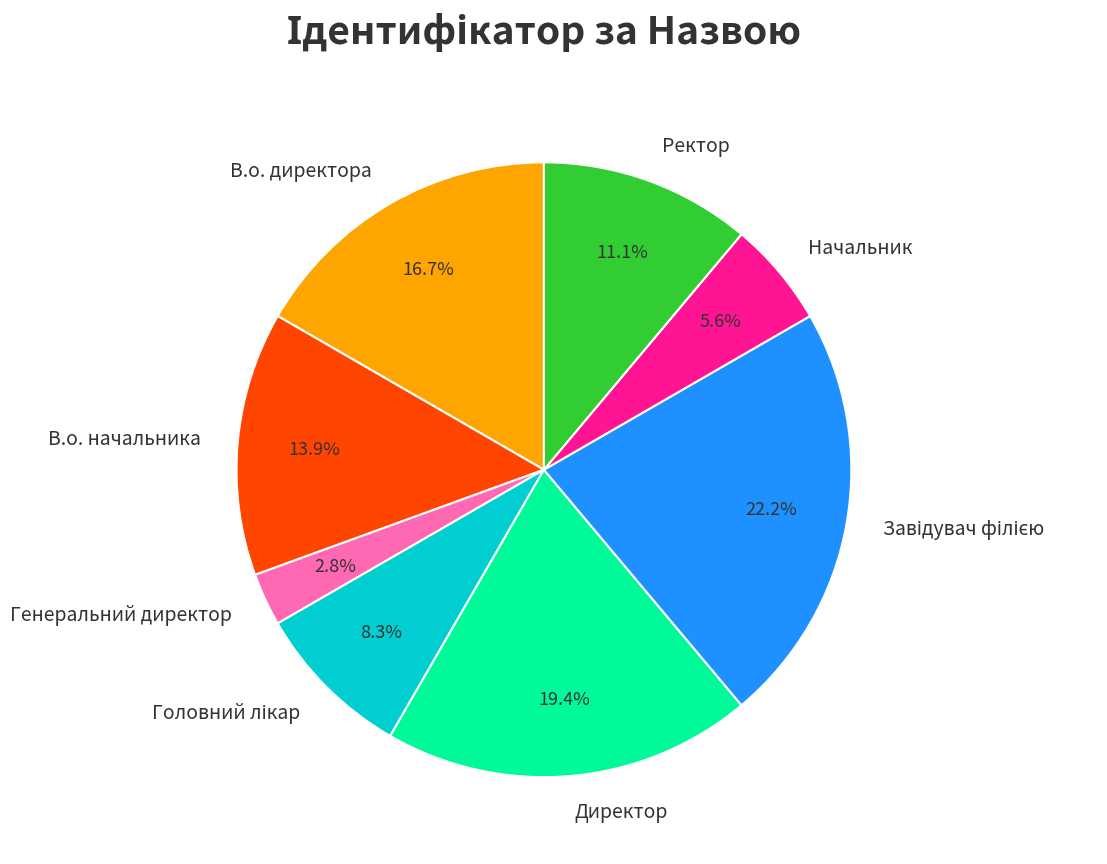

Is Начальник the majority of the pie?

No